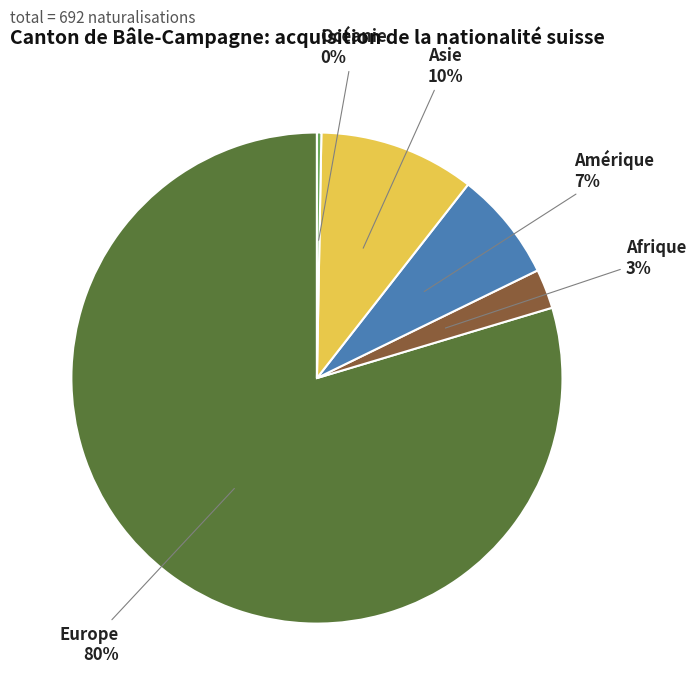

What is the largest slice in the pie chart?

Europe